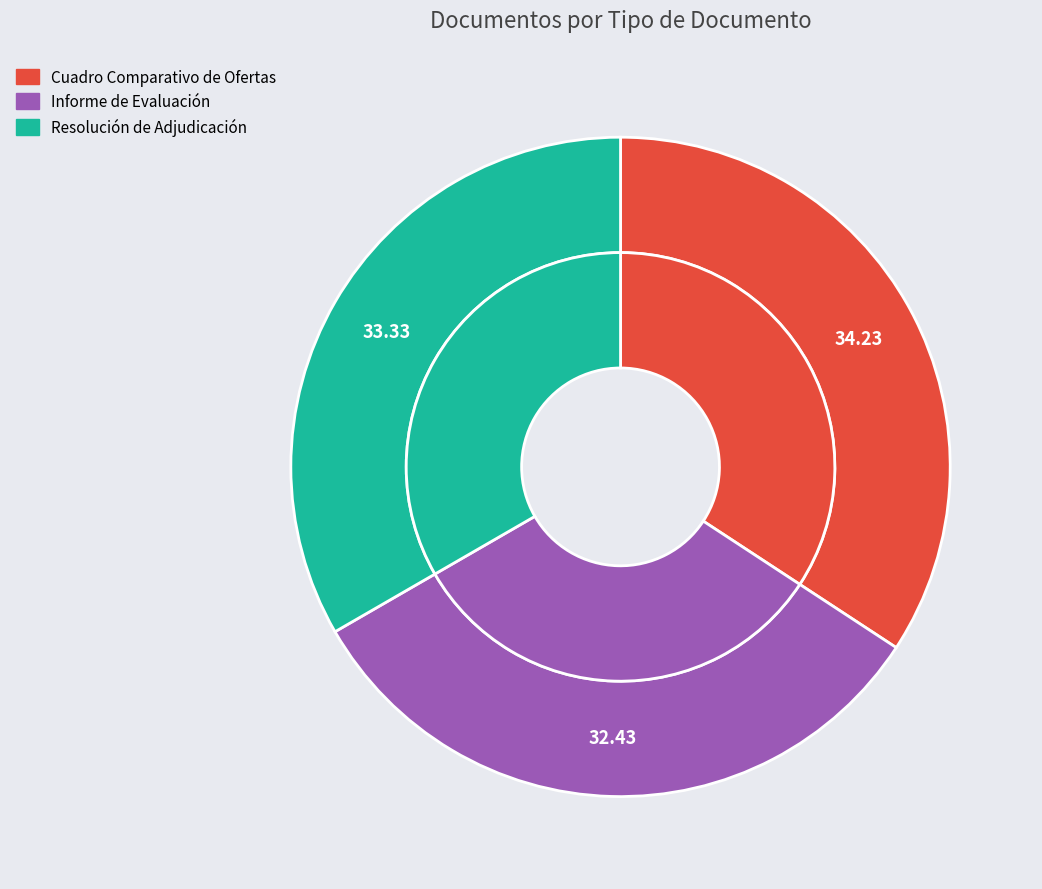

How many slices are in this pie chart?

3